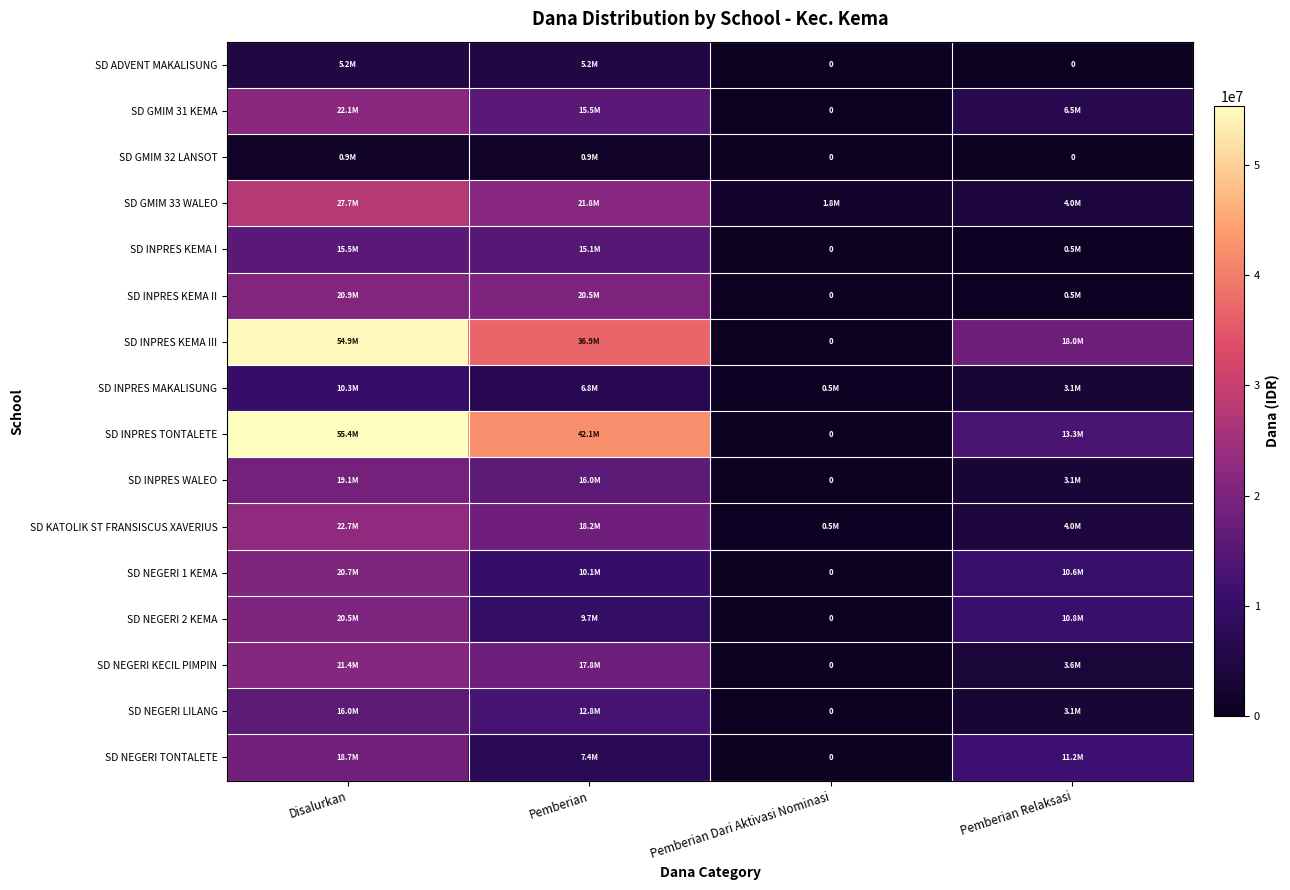

Rank the categories by SD INPRES KEMA I value from lowest to highest.

Pemberian Dari Aktivasi Nominasi, Pemberian Relaksasi, Pemberian, Disalurkan